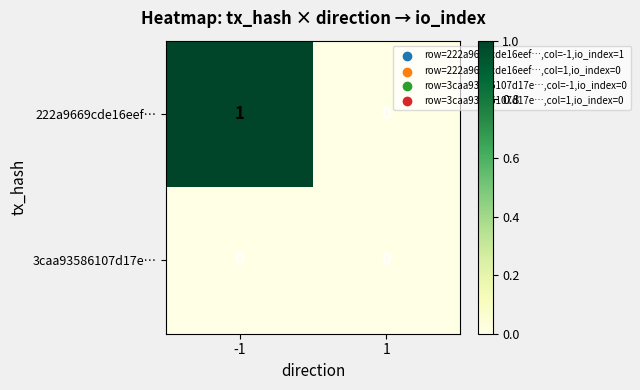

The 3caa93586107d17e… series shows 0 at 1. True or false?

True